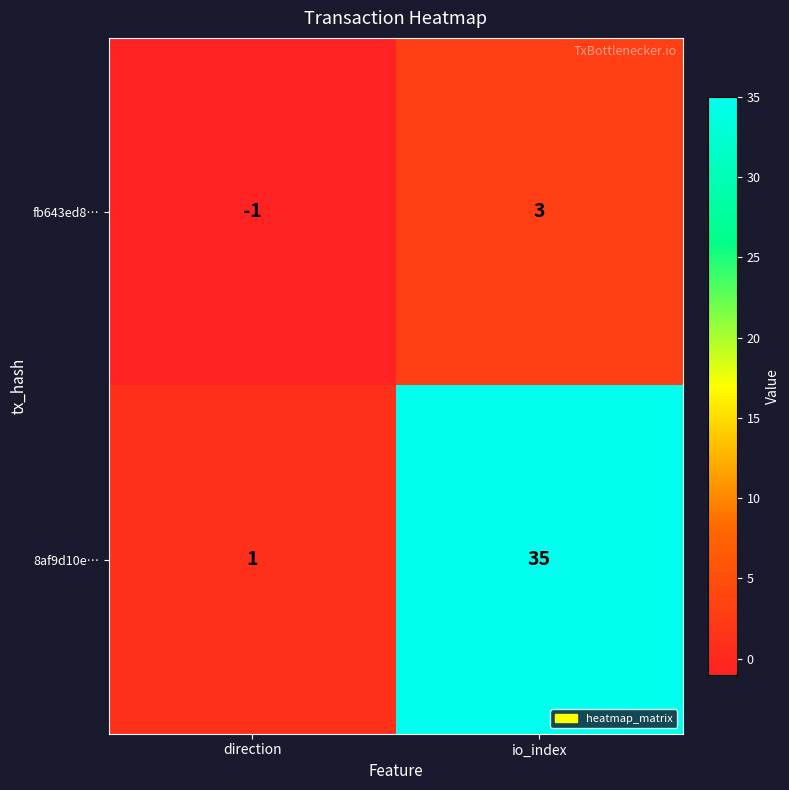

True or false: fb643ed8… has a value of -1 at direction.

True